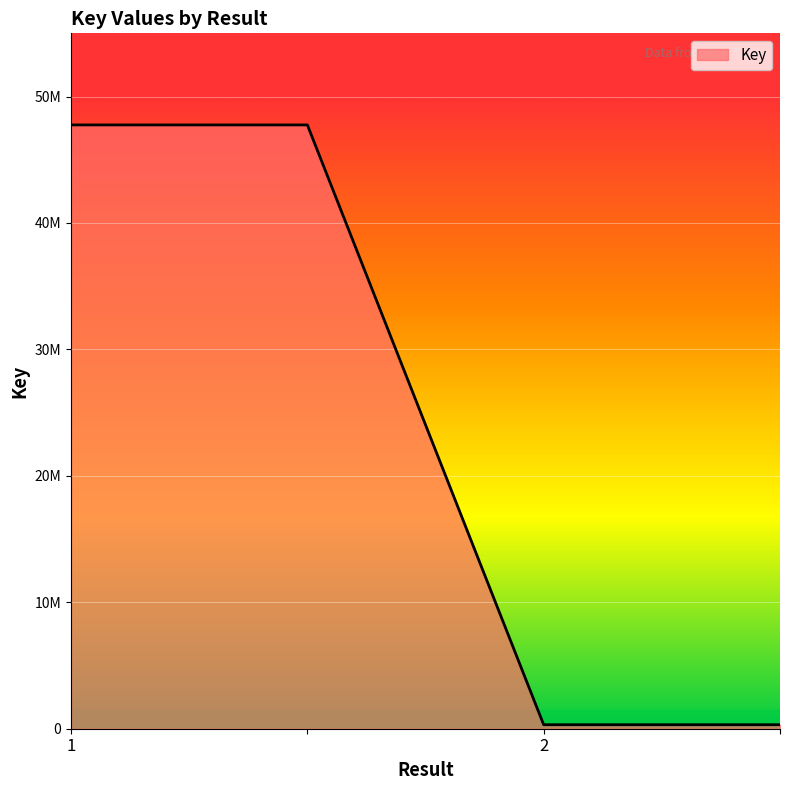

What is the value of the 1st point from the left?

47756469